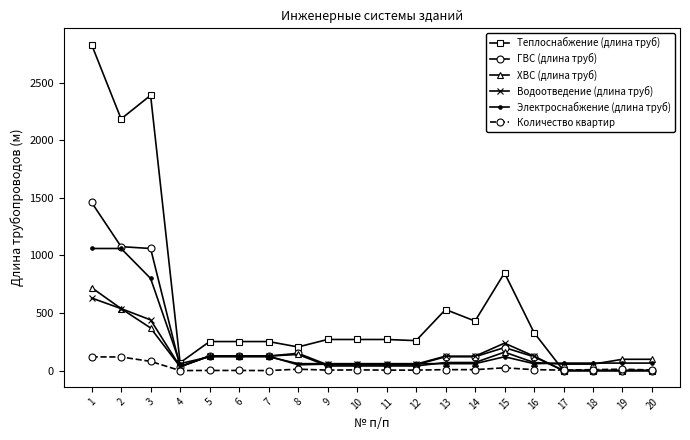

How many lines are shown in the chart?

6